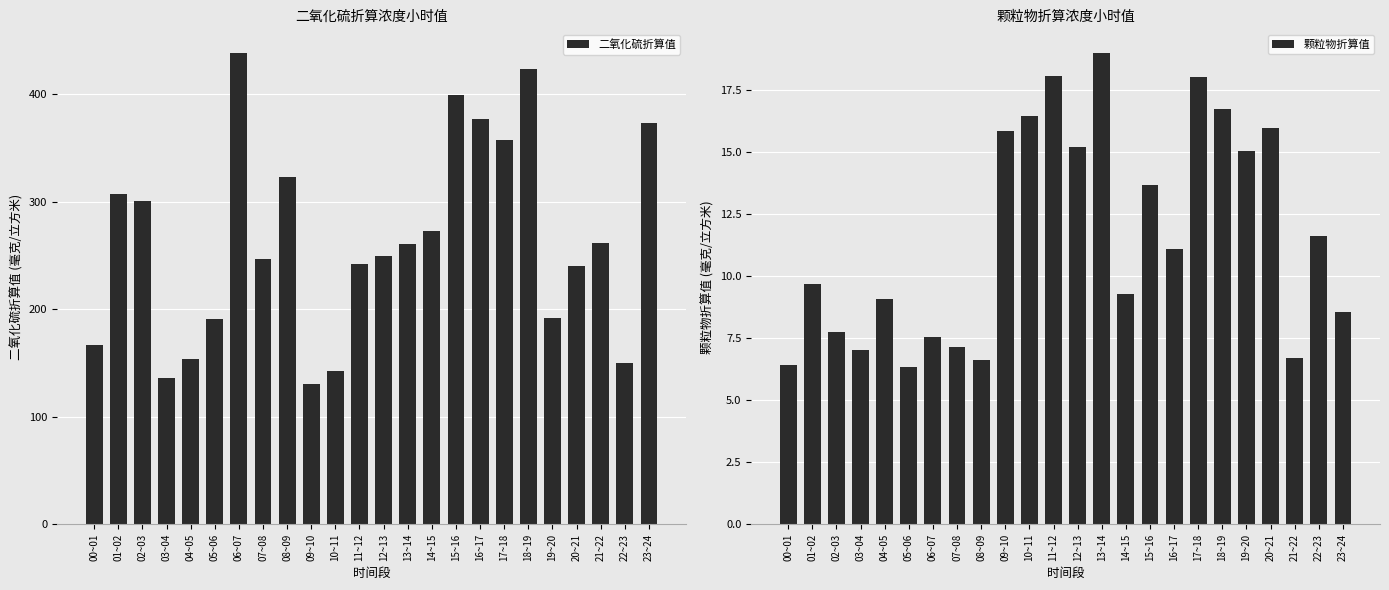

Which series has the largest total across all categories?

二氧化硫折算值